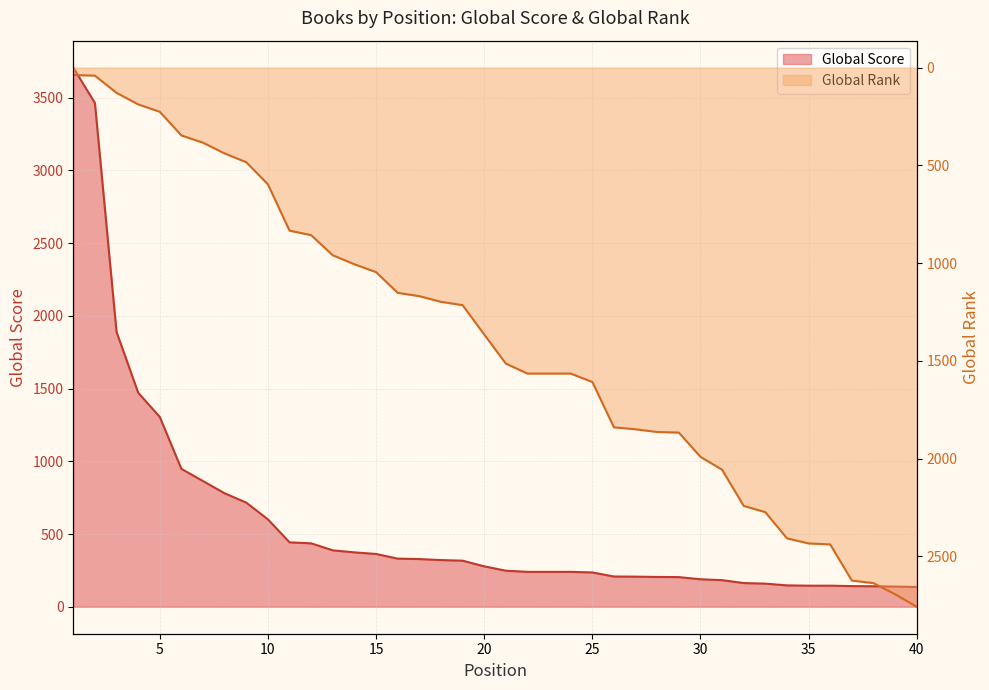

What is the difference between the Global Score values at 12 and 40?

300